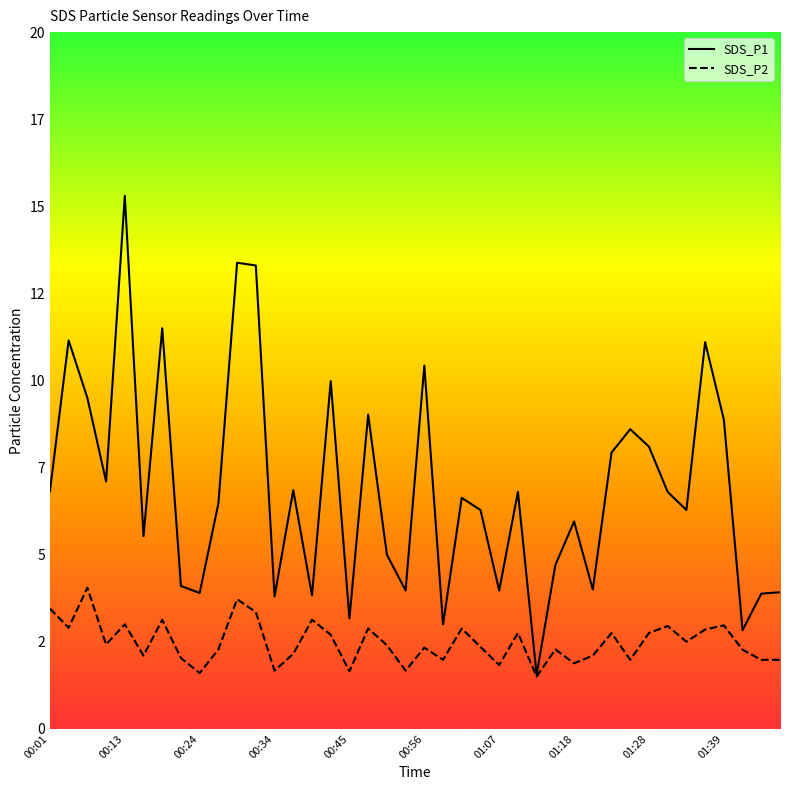

What is the minimum value for SDS_P1?

1.6